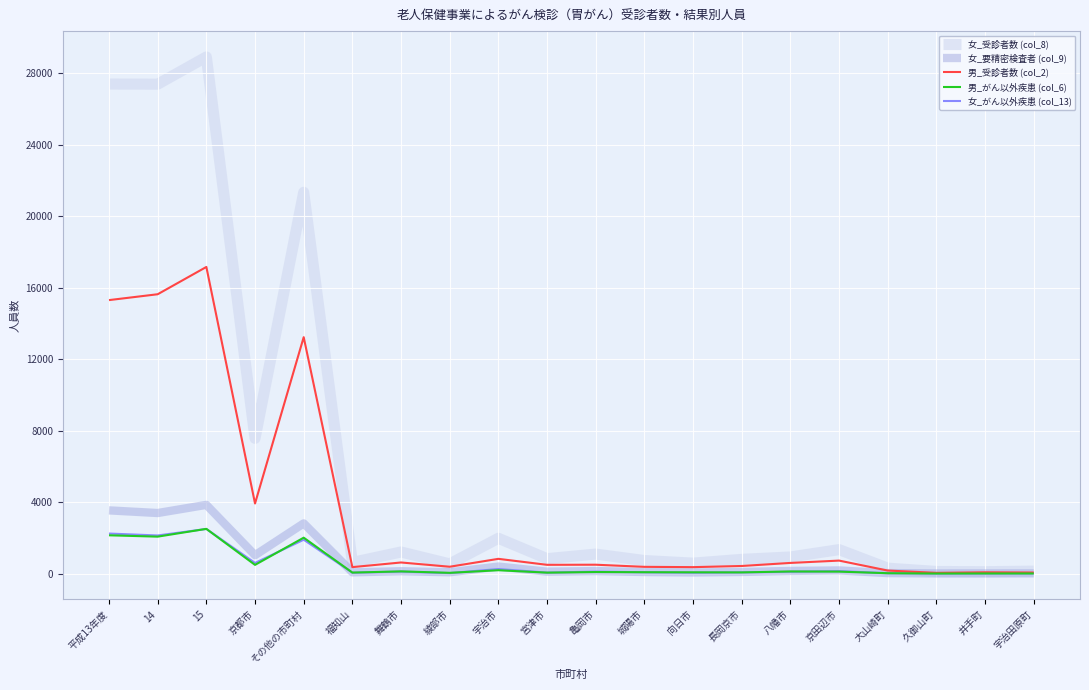

What is the greatest value displayed?

28902